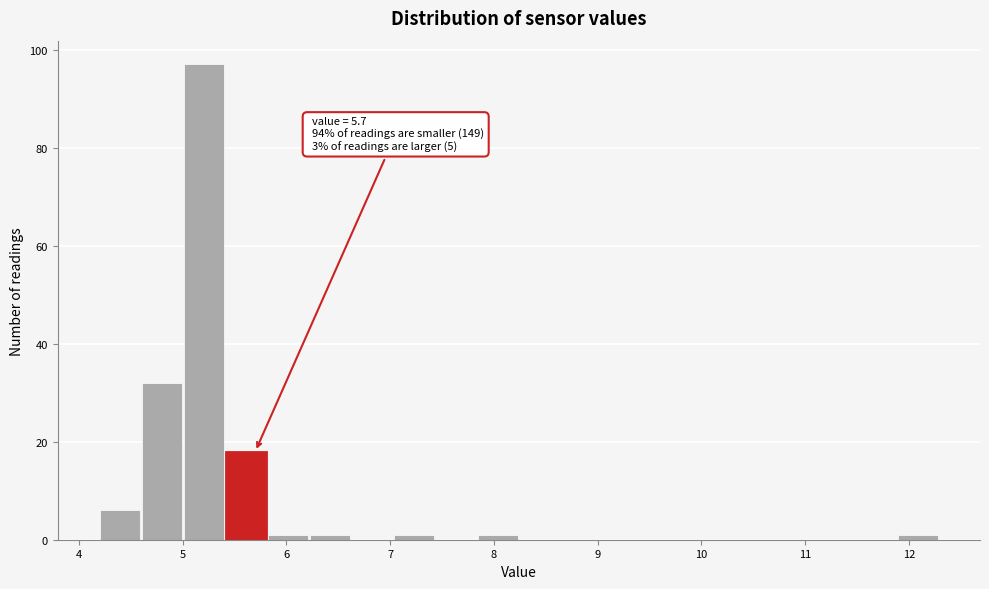

Over which range of the x-axis is the bar tallest?

5.0 to 5.4